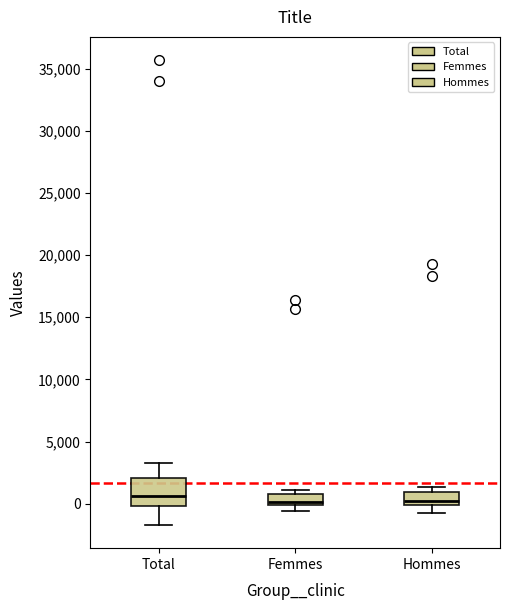

Comparing the boxes themselves (not the whiskers), which one is the tallest?

Total